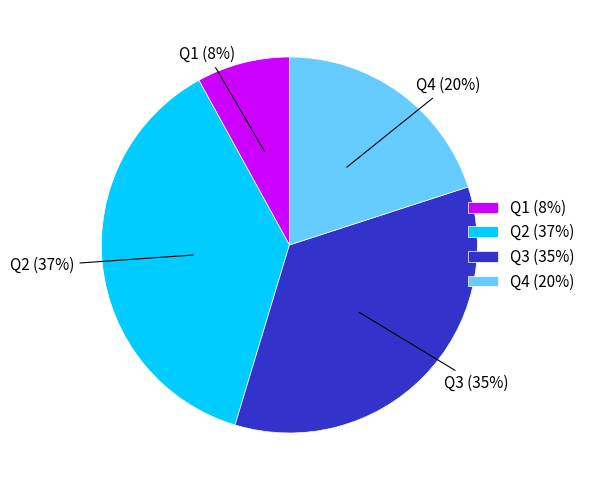

What is the ratio of the value at Q4 to the value at Q3?

0.6